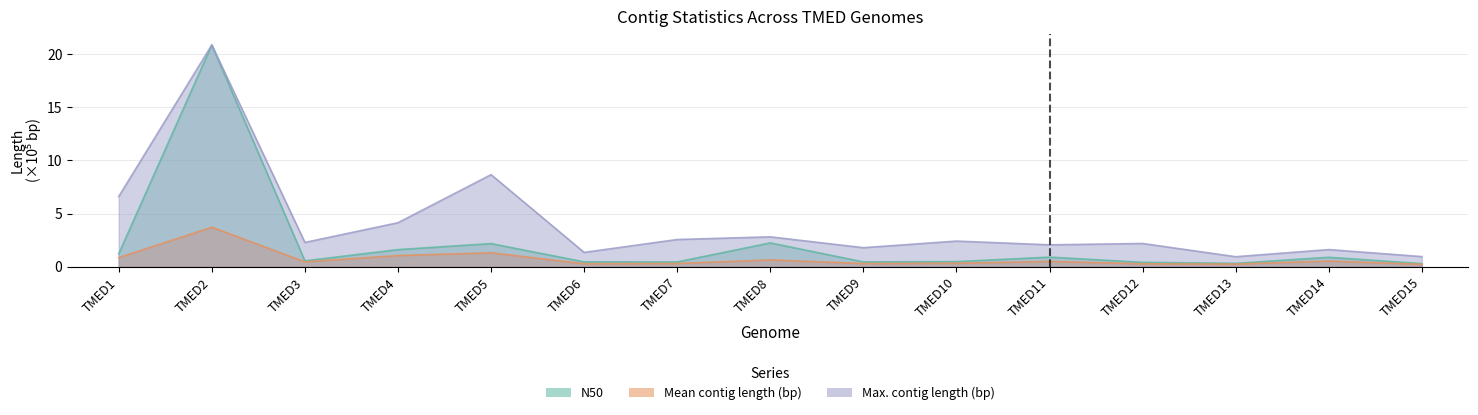

The value of Max. contig length (bp) at TMED12 is 3.5. True or false?

False